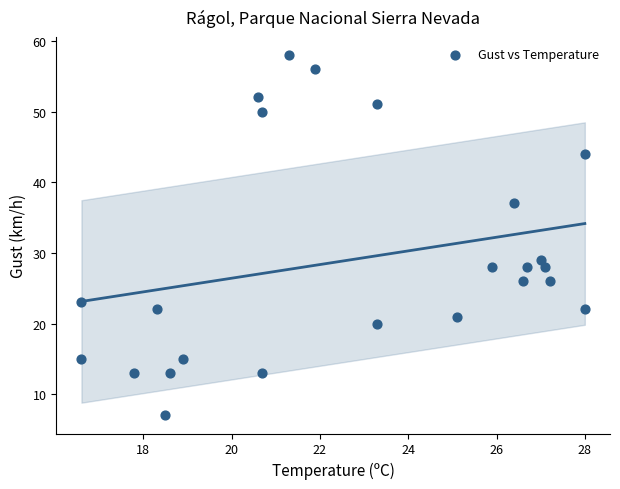

What is the range of Y values (max minus min)?

51